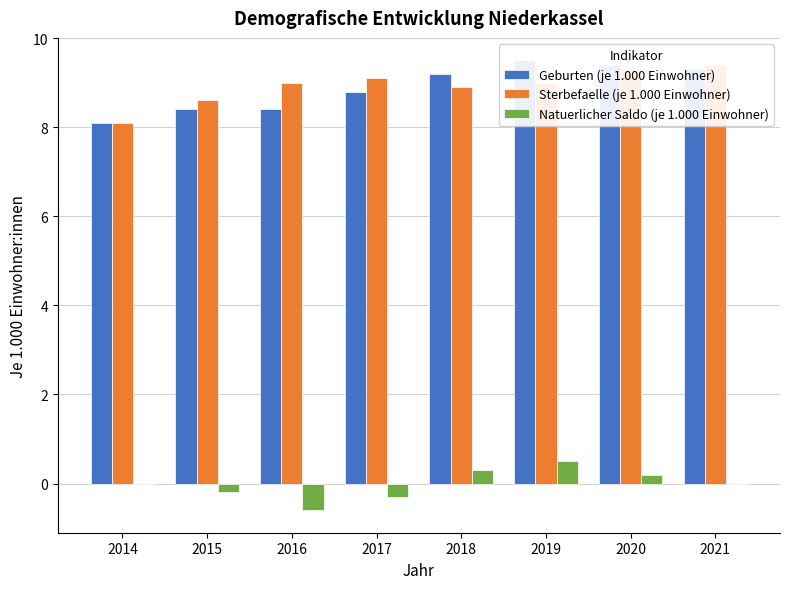

Which category has the lowest value across all series?

2016